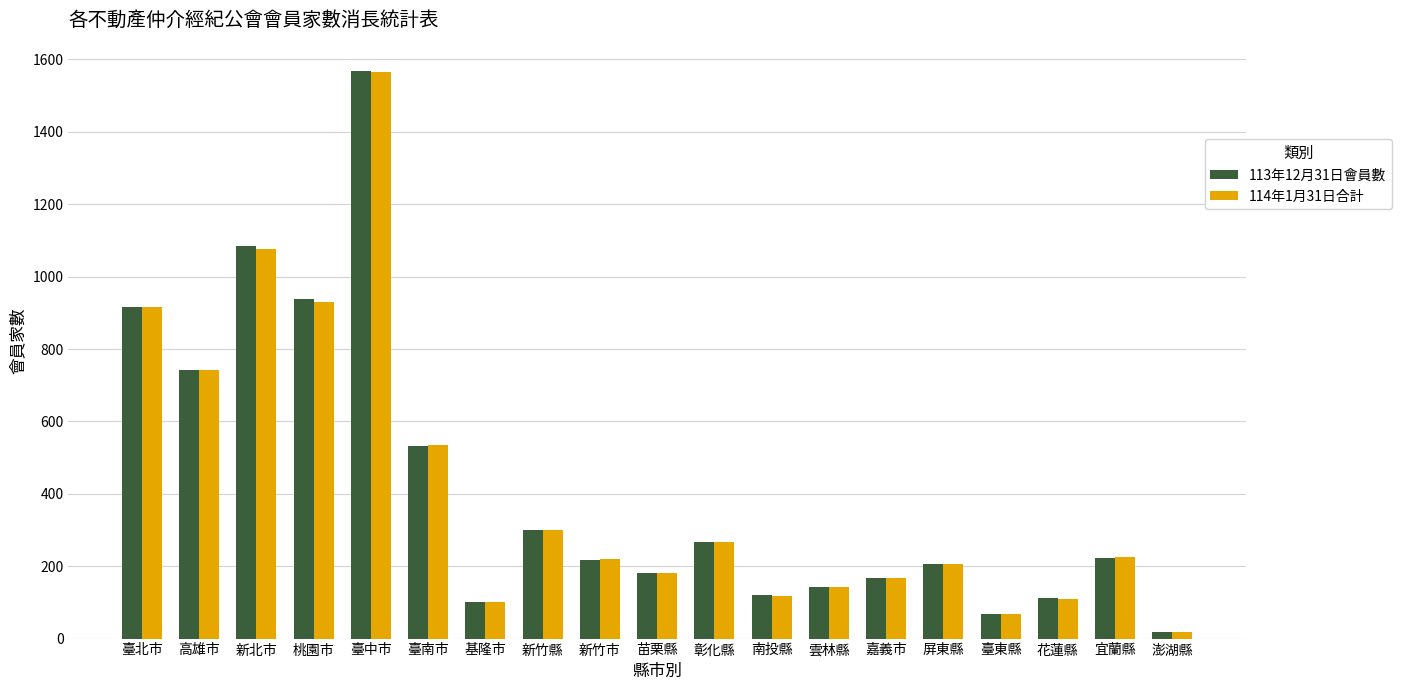

Is it true that 114年1月31日合計 equals 348 at 新竹市?

False